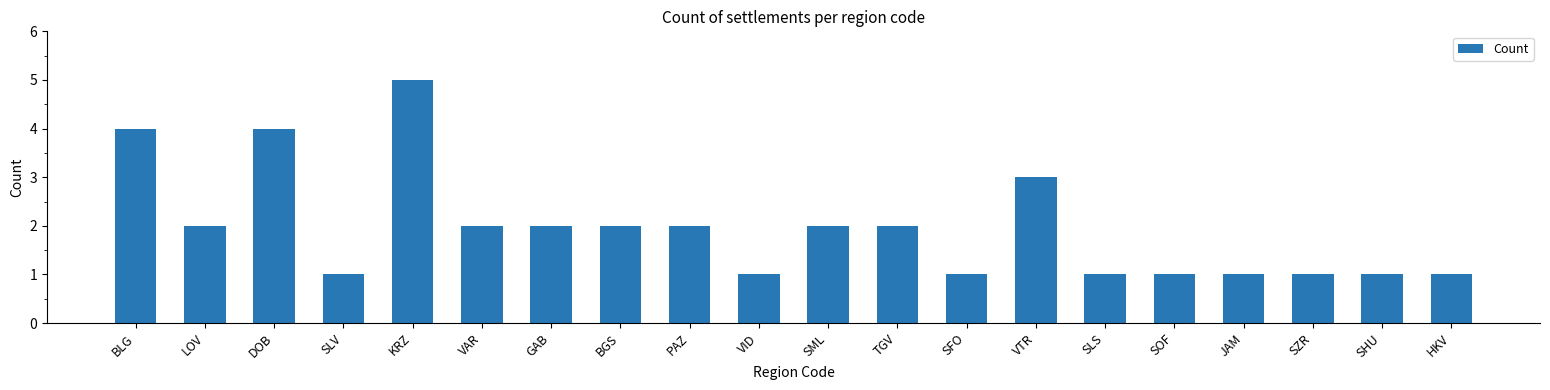

The chart shows a value of 2 at GAB. True or false?

True